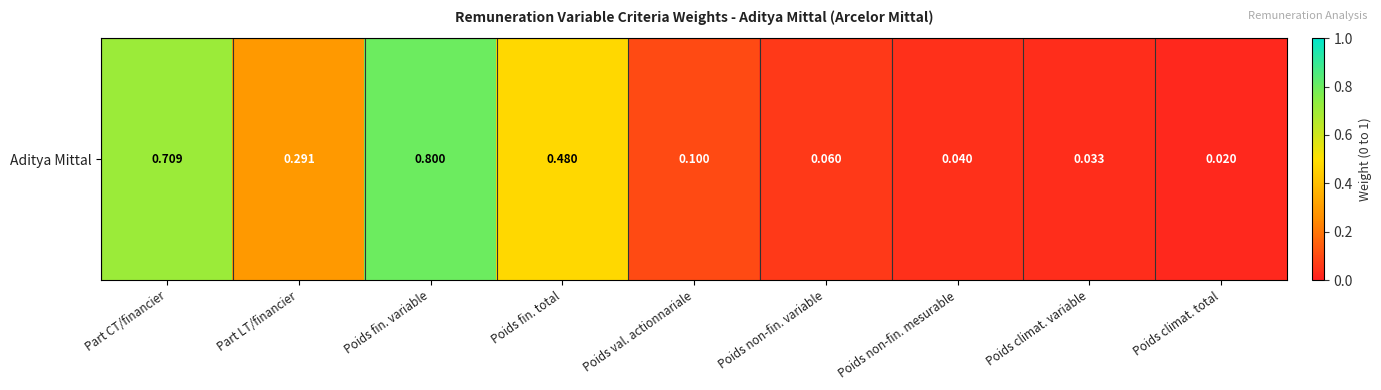

Count the number of data series in this chart.

1